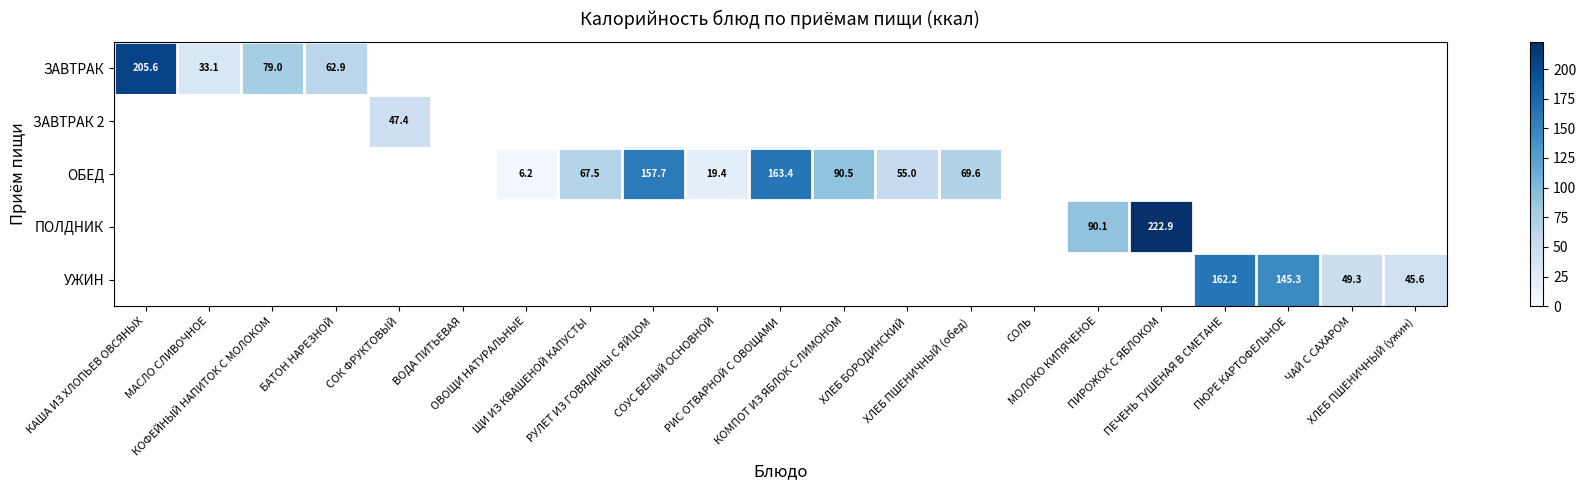

Is the value of ПОЛДНИК at КОФЕЙНЫЙ НАПИТОК С МОЛОКОМ greater than the value of ЗАВТРАК 2 at РИС ОТВАРНОЙ С ОВОЩАМИ?

No